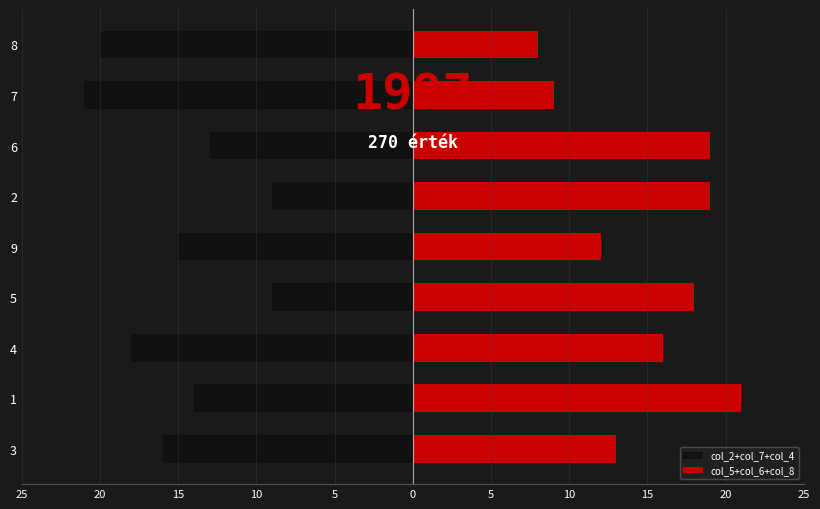

What are all the series names shown in the legend?

col_2+col_7+col_4, col_5+col_6+col_8